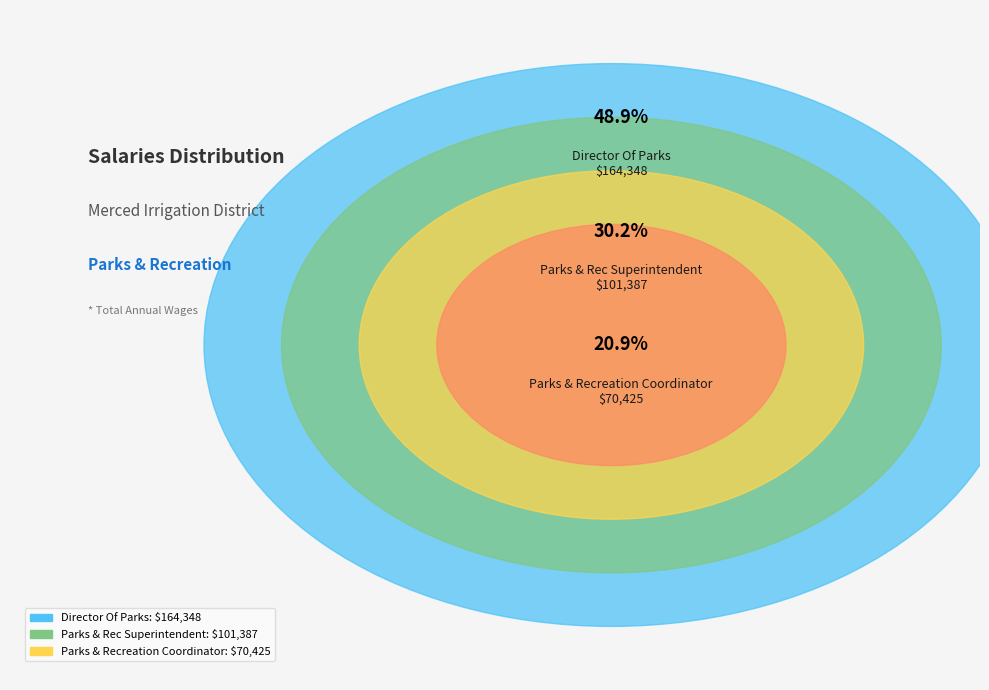

Combined, what portion of the pie is Director Of Parks and Parks & Recreation Coordinator?

69.8%